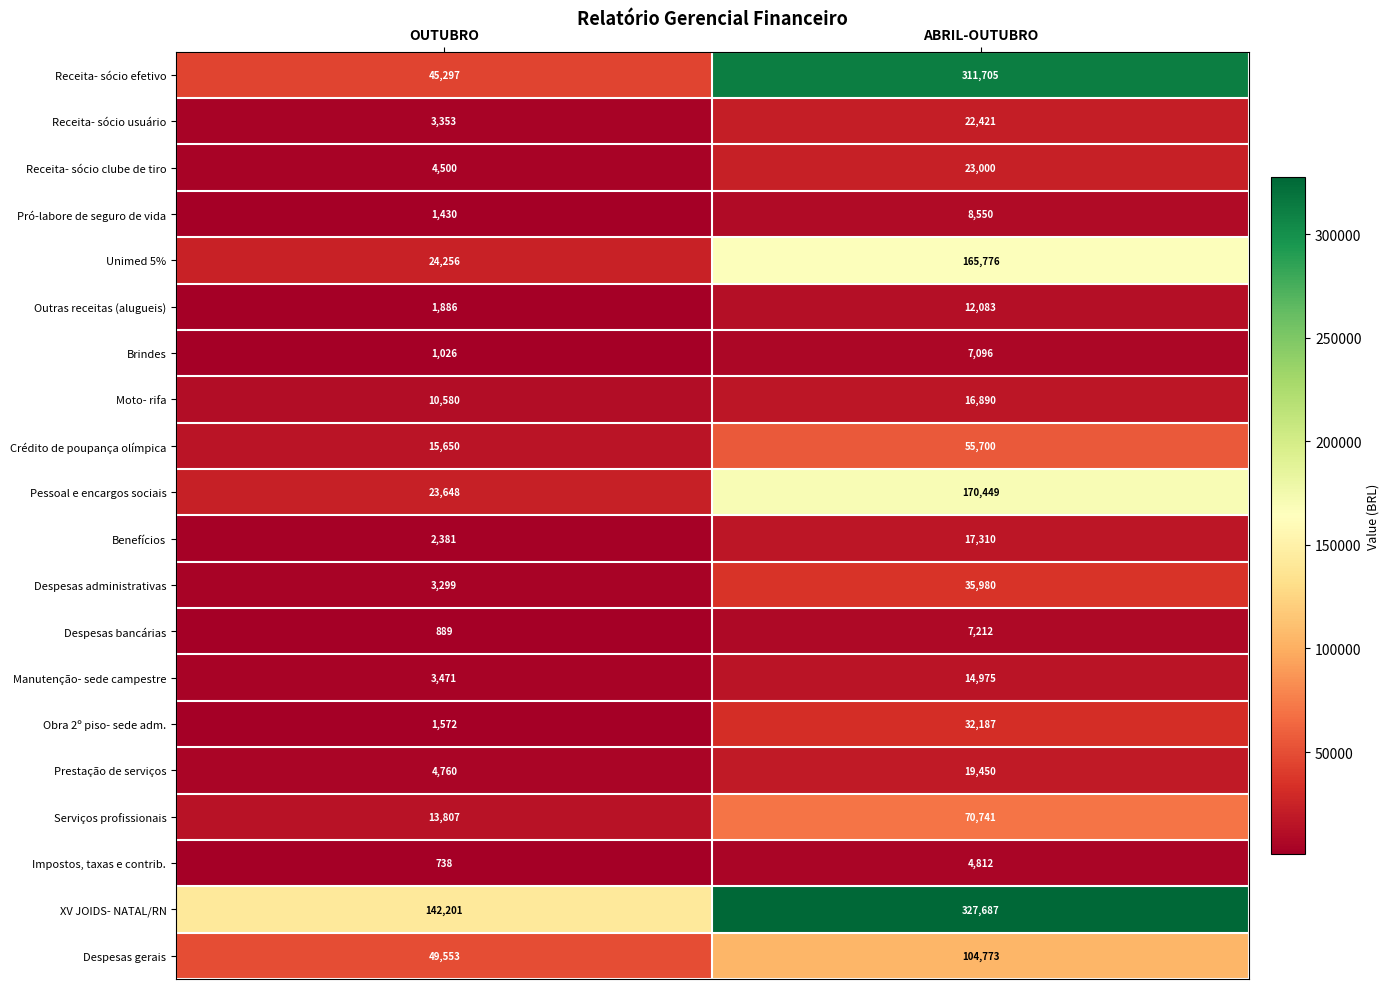

The Receita- sócio clube de tiro series shows 10907 at ABRIL-OUTUBRO. True or false?

False